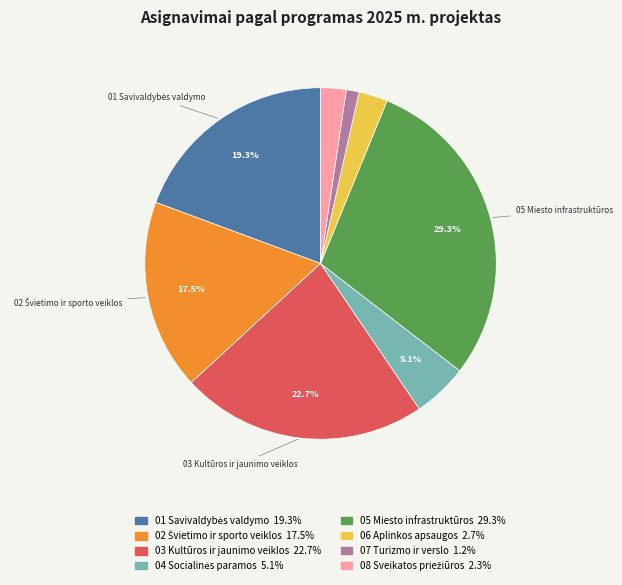

To the nearest percent, what is the average slice percentage?

12%